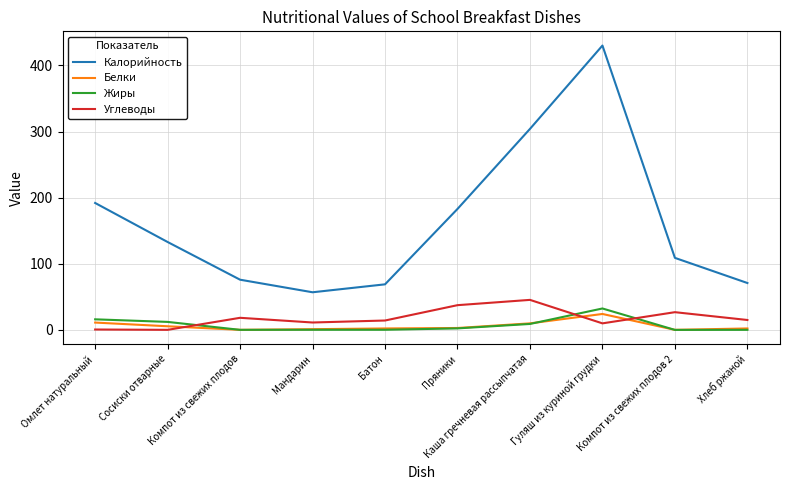

At which category is the sum across all series the highest?

Гуляш из куриной грудки